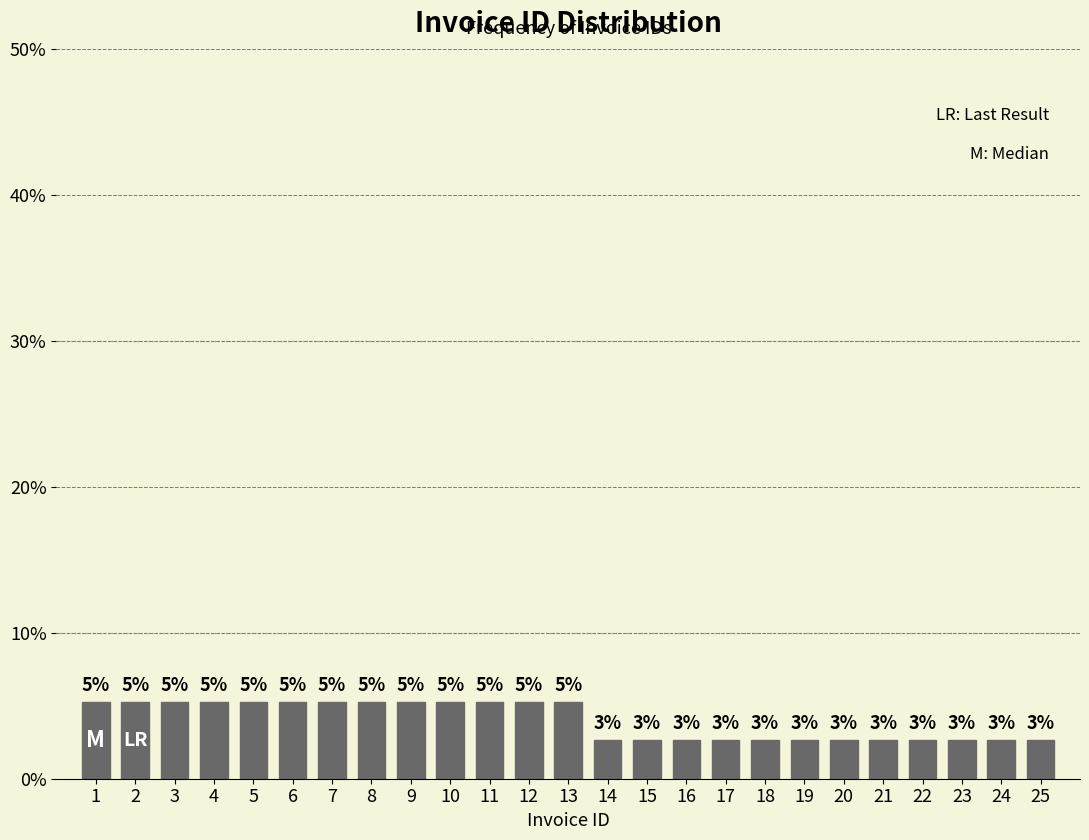

Are the bars horizontal?

No